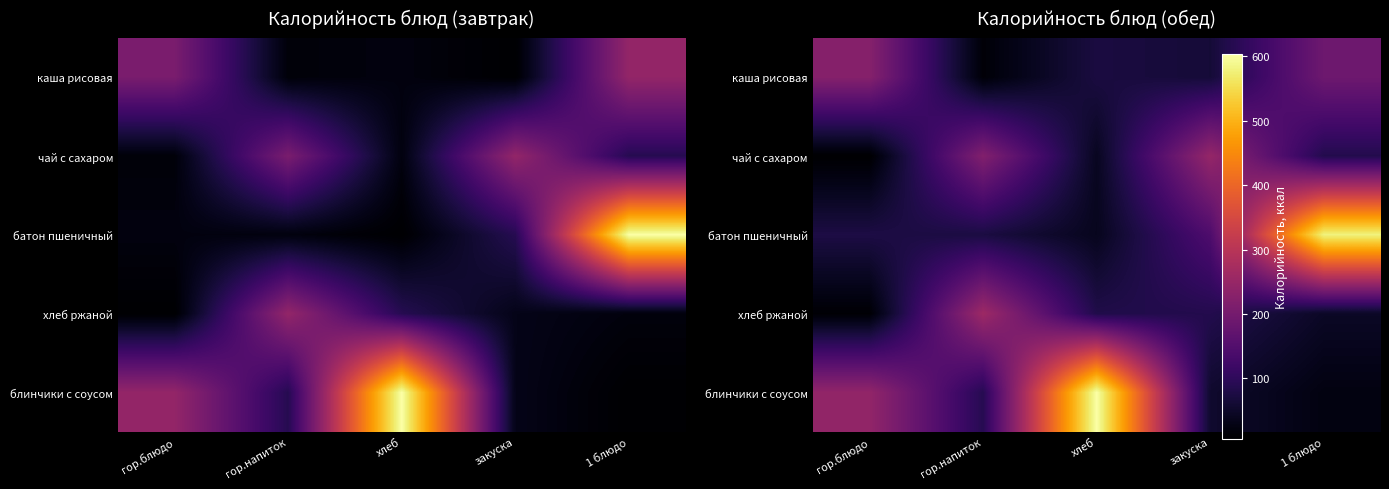

Between 1 блюдо and гор.блюдо, which is larger?

гор.блюдо